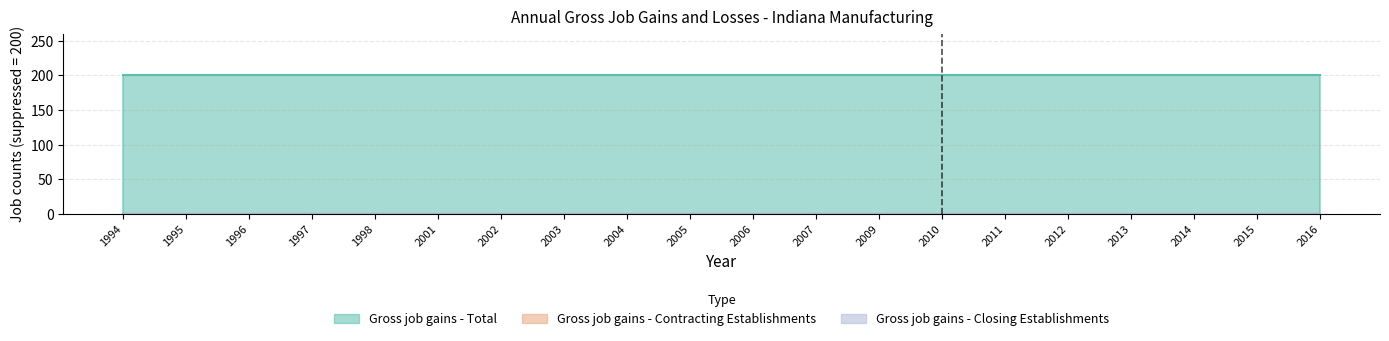

How many lines are shown in the chart?

3